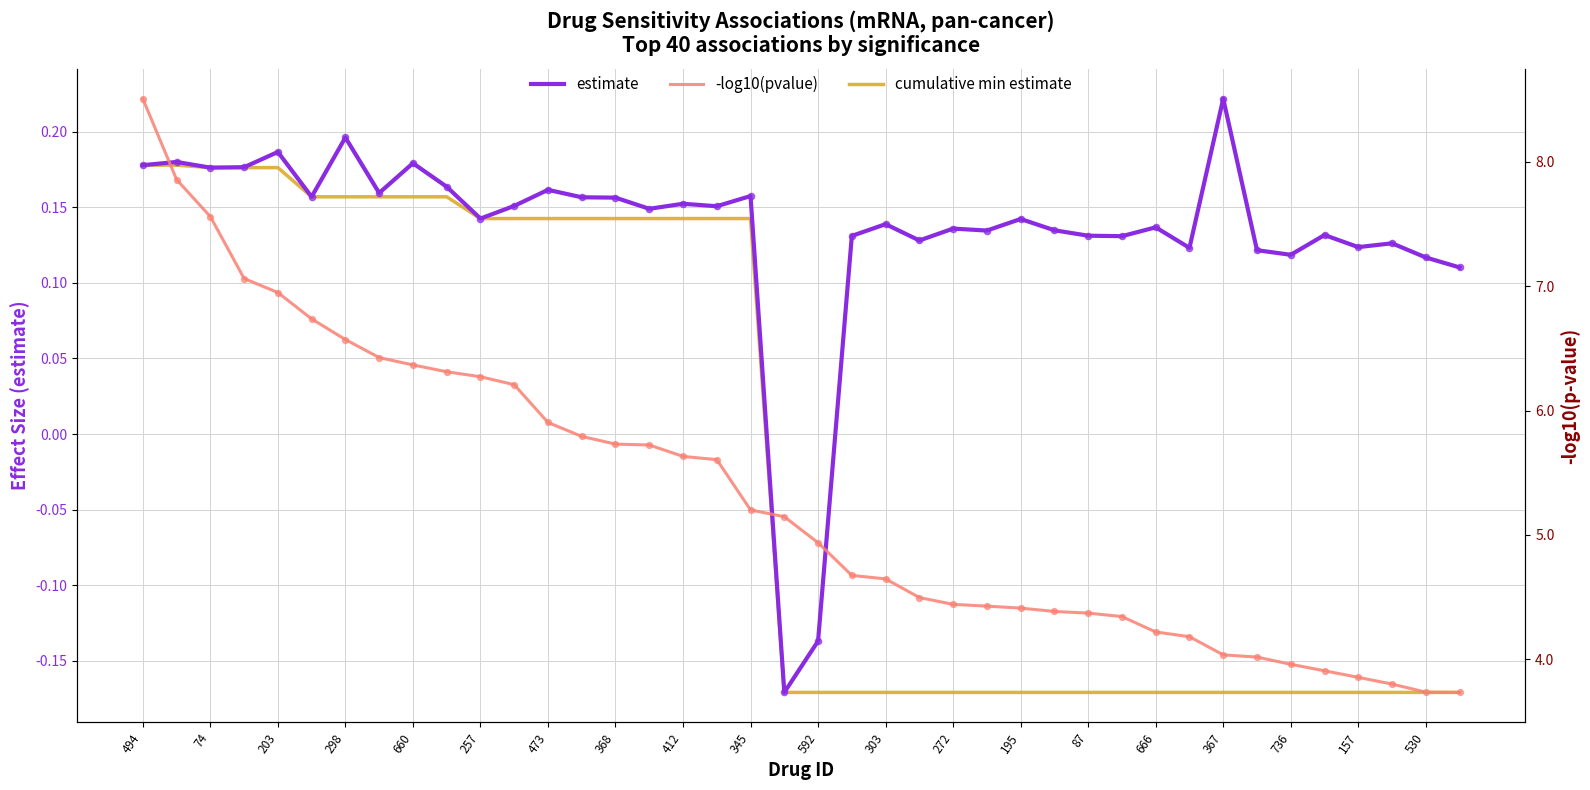

Is the value of estimate at 157 greater than the value of cumulative min estimate at 530?

Yes